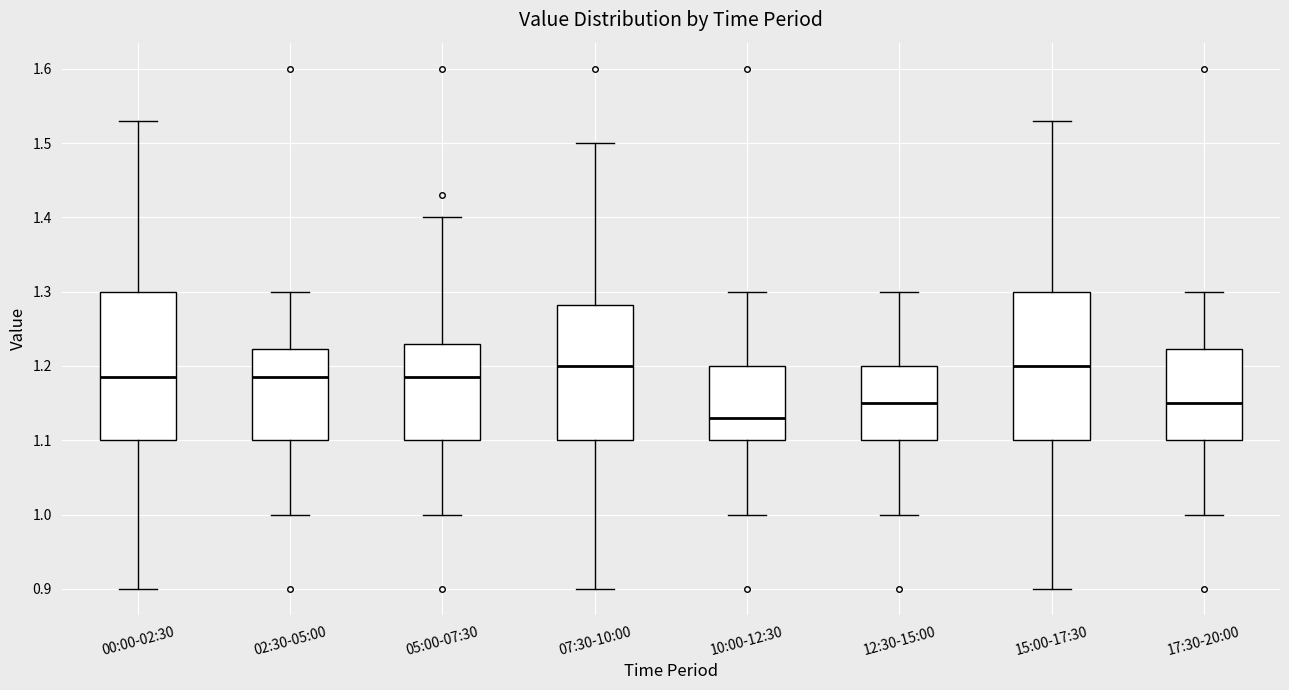

Which box's median line is the lowest?

10:00-12:30